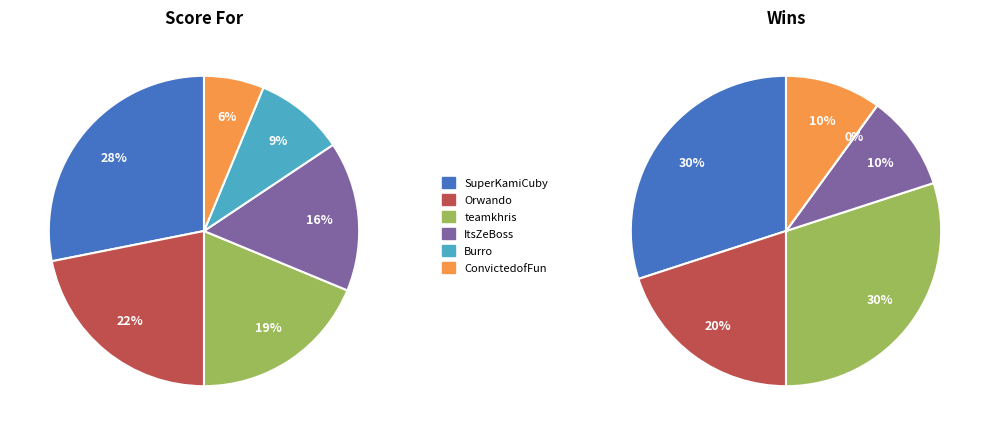

Which category has the smallest portion of the pie?

ConvictedofFun